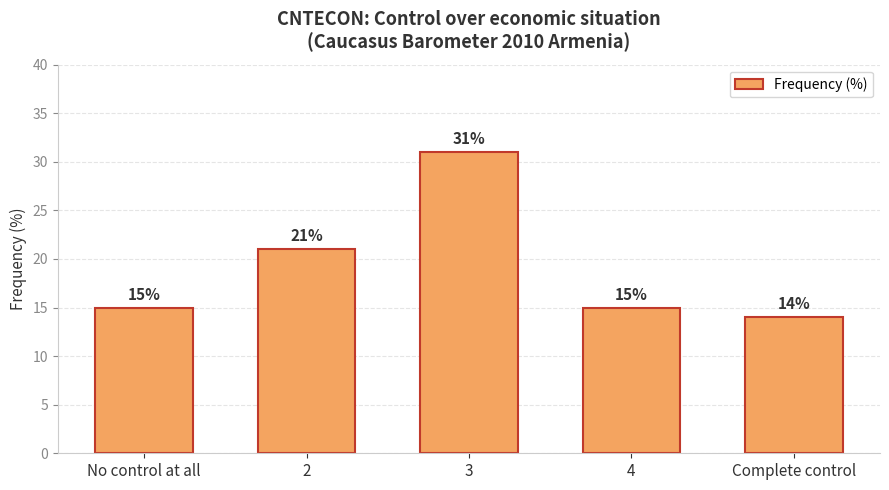

Reading left to right, transcribe all the data shown in this chart.

15	21	31	15	14